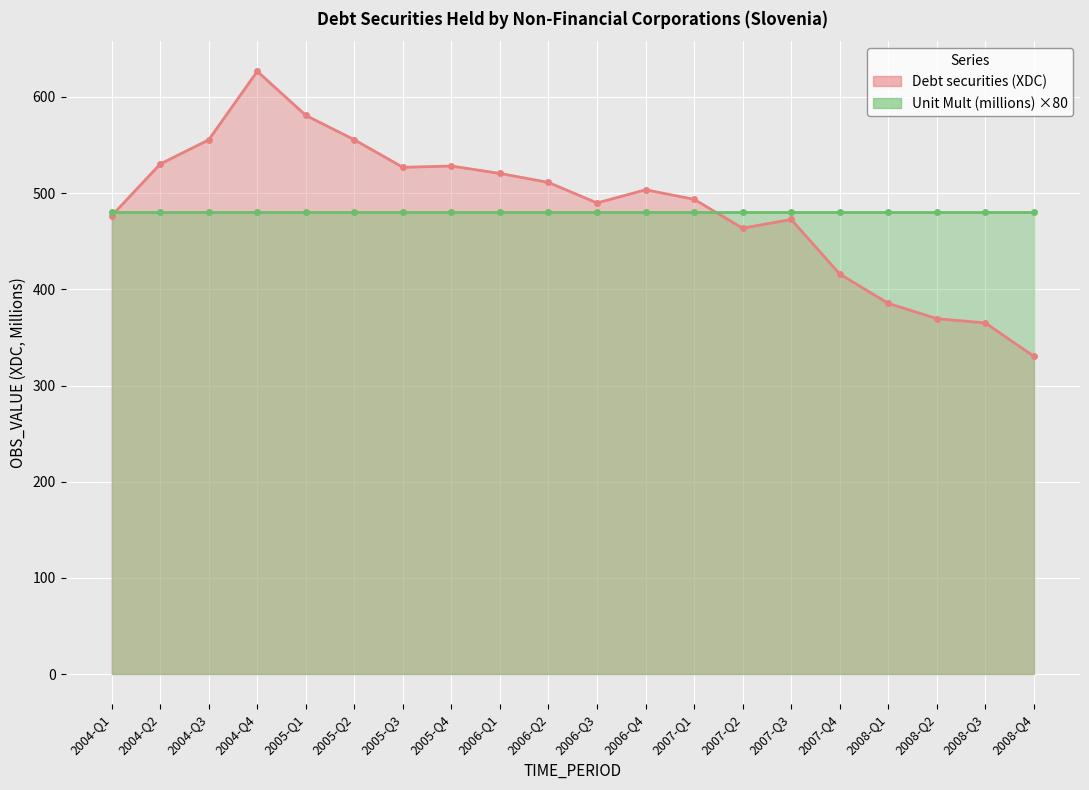

What is the label of the 7th point from the right?

2007-Q2